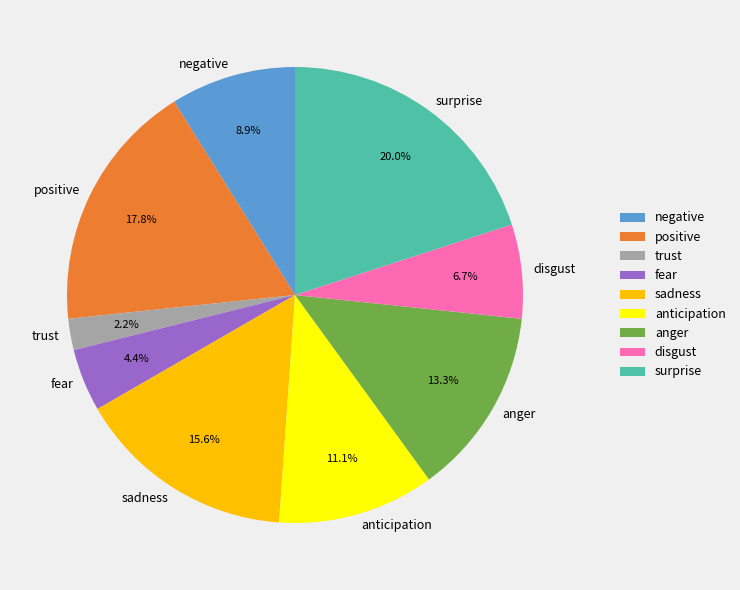

Approximately how many times larger is the value at anticipation compared to surprise?

0.6